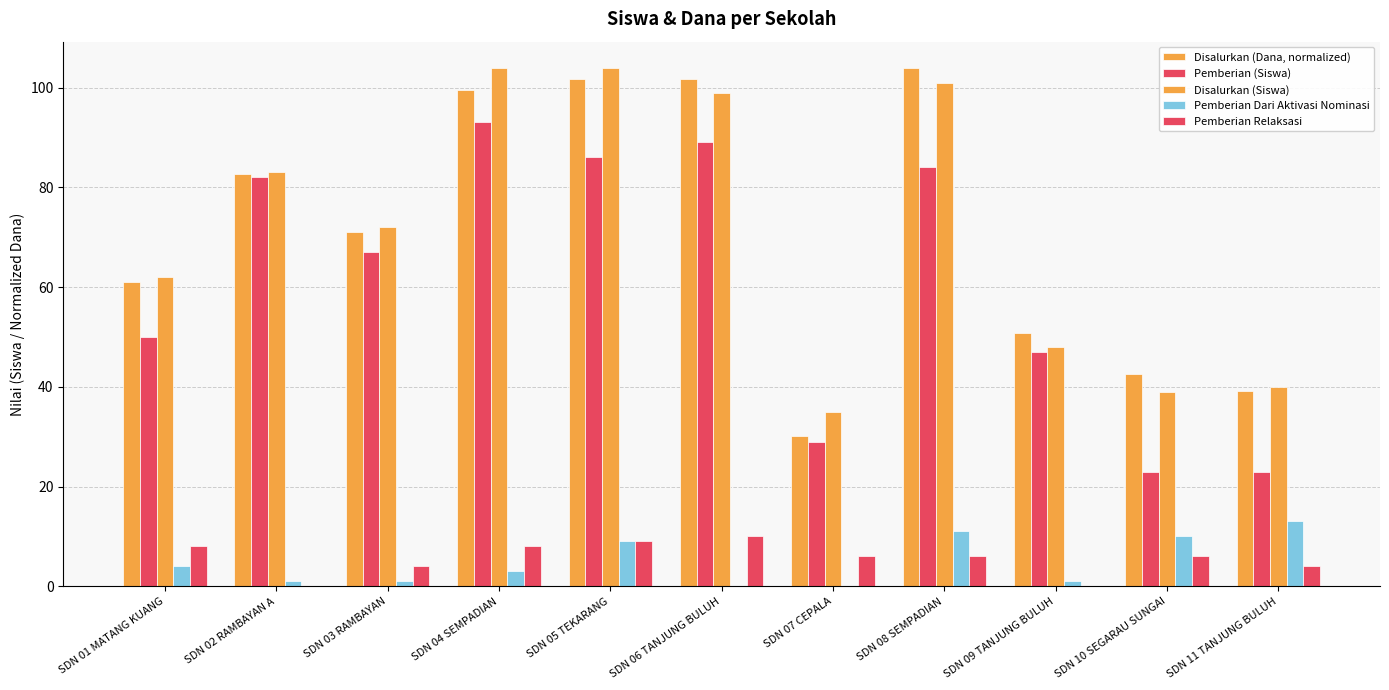

Reading left to right, transcribe all the data shown in this chart.

Disalurkan (Dana, normalized): SDN 01 MATANG KUANG=60.9	SDN 02 RAMBAYAN A=82.8	SDN 03 RAMBAYAN=71.0	SDN 04 SEMPADIAN=99.5	SDN 05 TEKARANG=101.8	SDN 06 TANJUNG BULUH=101.8	SDN 07 CEPALA=30.2	SDN 08 SEMPADIAN=104.0	SDN 09 TANJUNG BULUH=50.9	SDN 10 SEGARAU SUNGAI=42.5	SDN 11 TANJUNG BULUH=39.1
Pemberian (Siswa): SDN 01 MATANG KUANG=50.0	SDN 02 RAMBAYAN A=82.0	SDN 03 RAMBAYAN=67.0	SDN 04 SEMPADIAN=93.0	SDN 05 TEKARANG=86.0	SDN 06 TANJUNG BULUH=89.0	SDN 07 CEPALA=29.0	SDN 08 SEMPADIAN=84.0	SDN 09 TANJUNG BULUH=47.0	SDN 10 SEGARAU SUNGAI=23.0	SDN 11 TANJUNG BULUH=23.0
Disalurkan (Siswa): SDN 01 MATANG KUANG=62.0	SDN 02 RAMBAYAN A=83.0	SDN 03 RAMBAYAN=72.0	SDN 04 SEMPADIAN=104.0	SDN 05 TEKARANG=104.0	SDN 06 TANJUNG BULUH=99.0	SDN 07 CEPALA=35.0	SDN 08 SEMPADIAN=101.0	SDN 09 TANJUNG BULUH=48.0	SDN 10 SEGARAU SUNGAI=39.0	SDN 11 TANJUNG BULUH=40.0
Pemberian Dari Aktivasi Nominasi: SDN 01 MATANG KUANG=4.0	SDN 02 RAMBAYAN A=1.0	SDN 03 RAMBAYAN=1.0	SDN 04 SEMPADIAN=3.0	SDN 05 TEKARANG=9.0	SDN 06 TANJUNG BULUH=0.0	SDN 07 CEPALA=0.0	SDN 08 SEMPADIAN=11.0	SDN 09 TANJUNG BULUH=1.0	SDN 10 SEGARAU SUNGAI=10.0	SDN 11 TANJUNG BULUH=13.0
Pemberian Relaksasi: SDN 01 MATANG KUANG=8.0	SDN 02 RAMBAYAN A=0.0	SDN 03 RAMBAYAN=4.0	SDN 04 SEMPADIAN=8.0	SDN 05 TEKARANG=9.0	SDN 06 TANJUNG BULUH=10.0	SDN 07 CEPALA=6.0	SDN 08 SEMPADIAN=6.0	SDN 09 TANJUNG BULUH=0.0	SDN 10 SEGARAU SUNGAI=6.0	SDN 11 TANJUNG BULUH=4.0